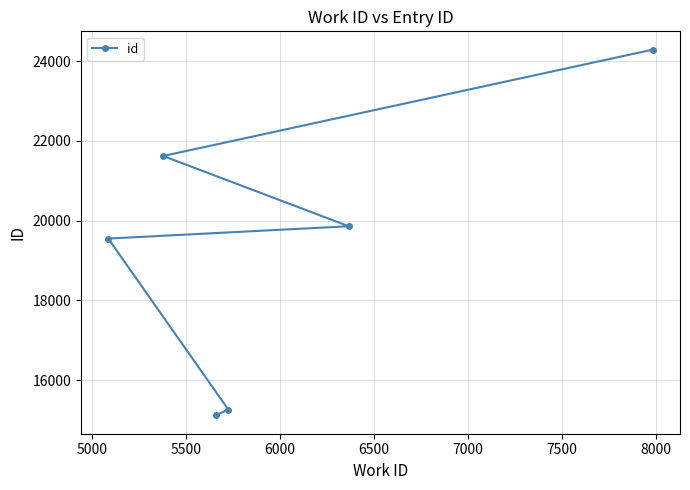

Does the chart have visible grid lines?

Yes